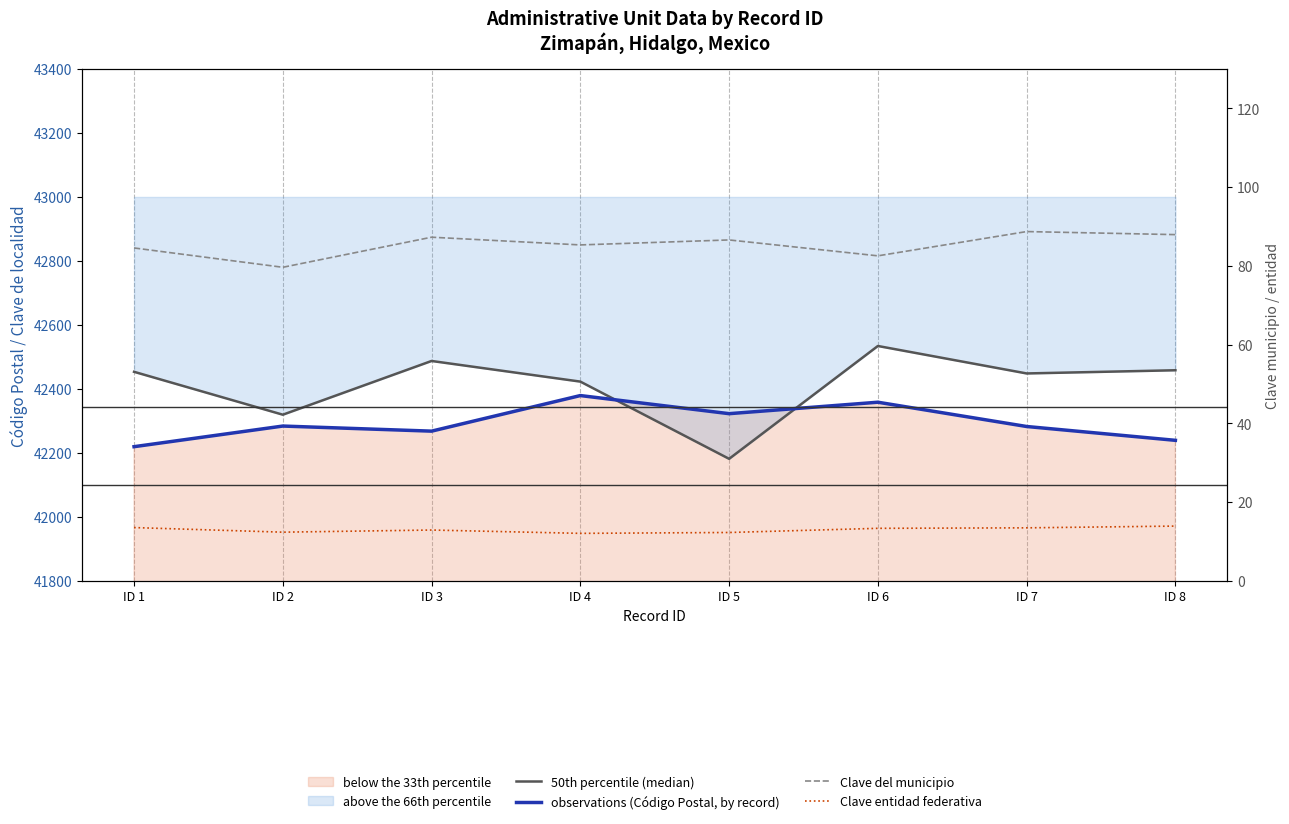

Is it true that Clave del municipio equals 86.6 at ID 5?

True